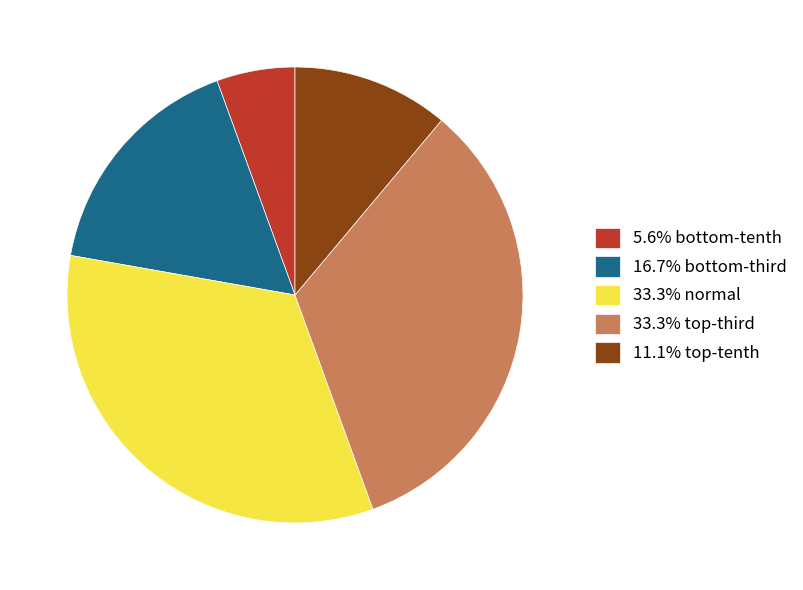

Is there any slice that represents more than half of the pie?

No